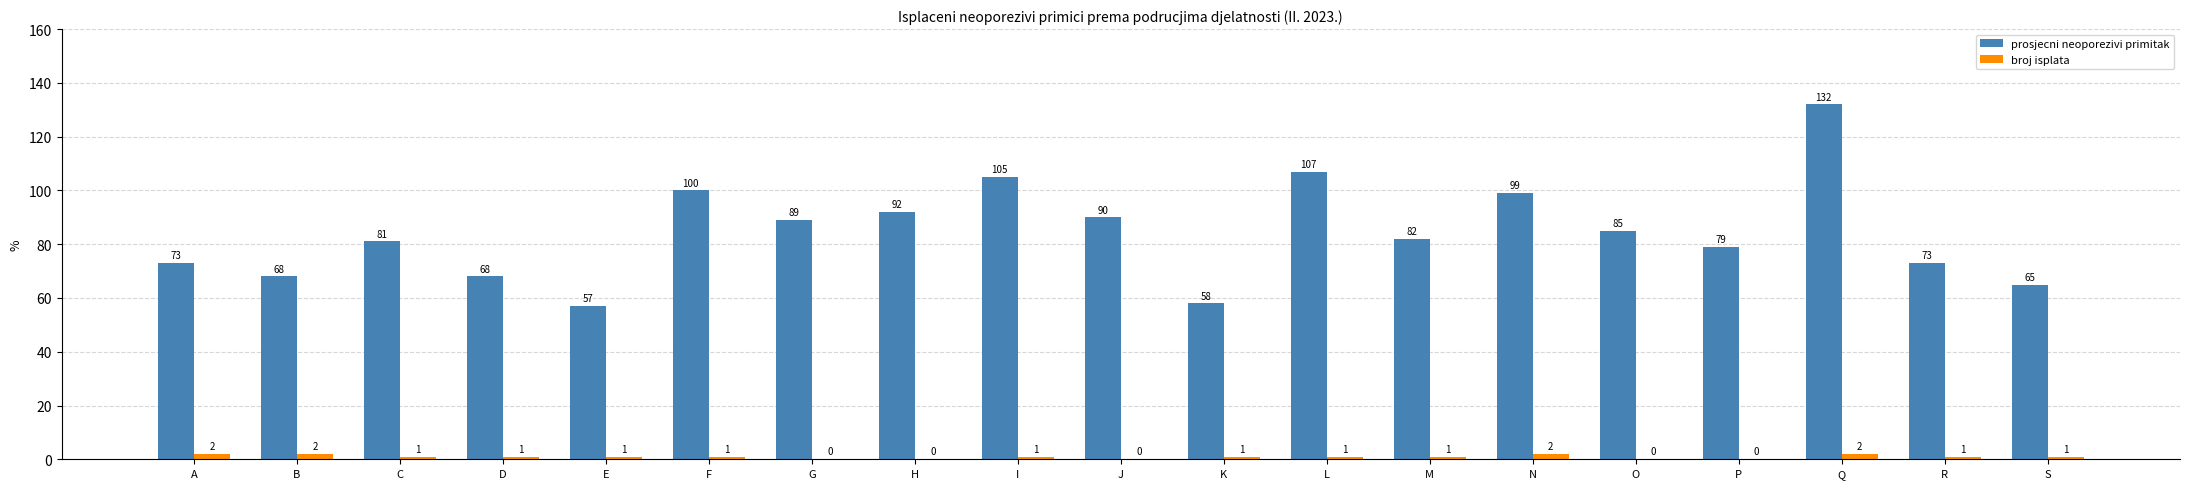

Is the value of broj isplata at O greater than the value of prosjecni neoporezivi primitak at Q?

No